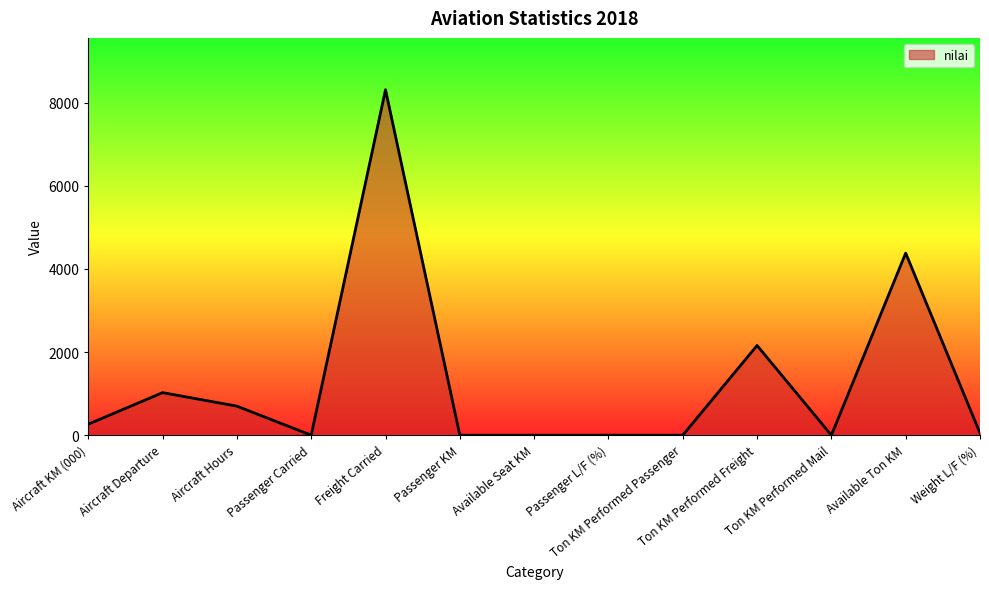

At which category does the data reach its first local peak?

Aircraft Departure